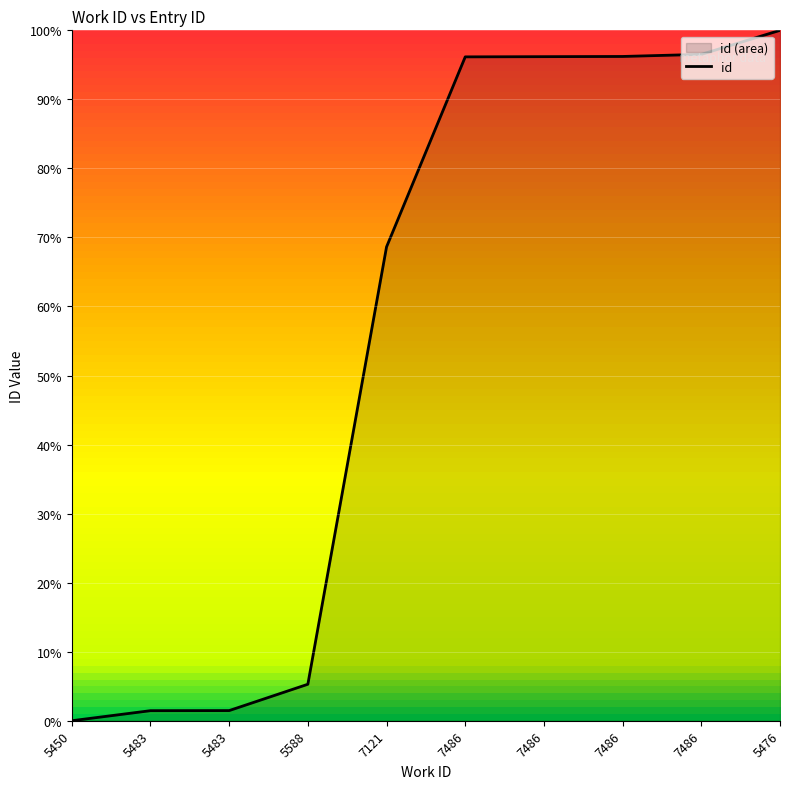

The value at 5588 is 0.0. True or false?

False